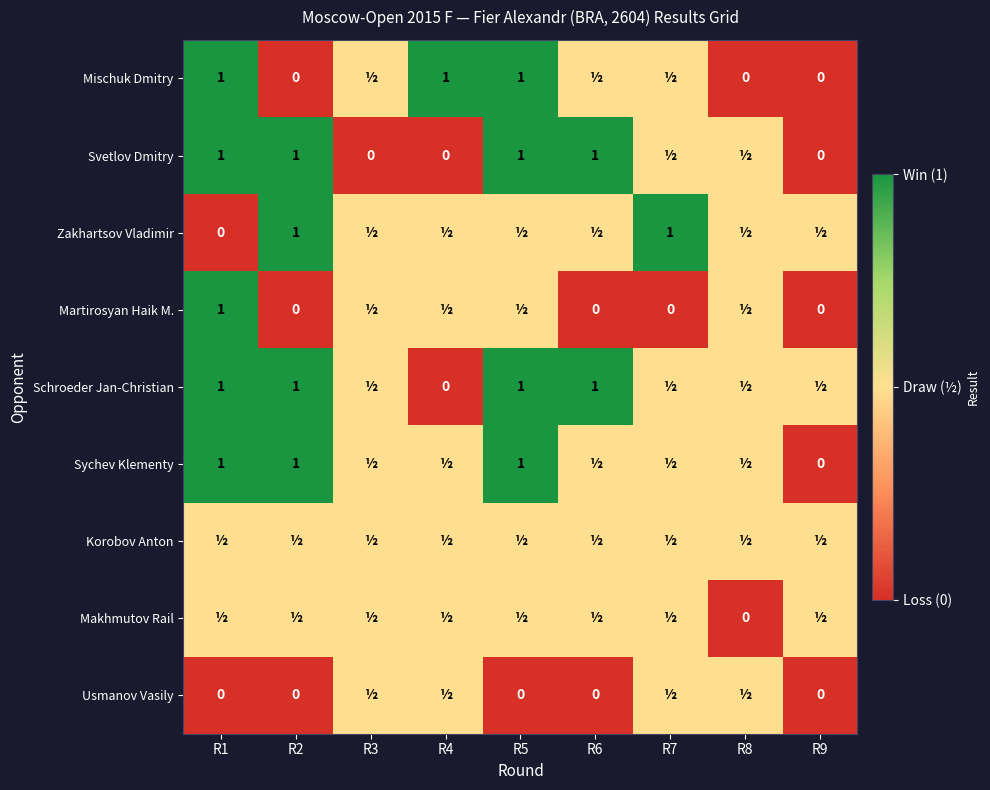

Is the value of Makhmutov Rail at R8 greater than the value of Schroeder Jan-Christian at R1?

No